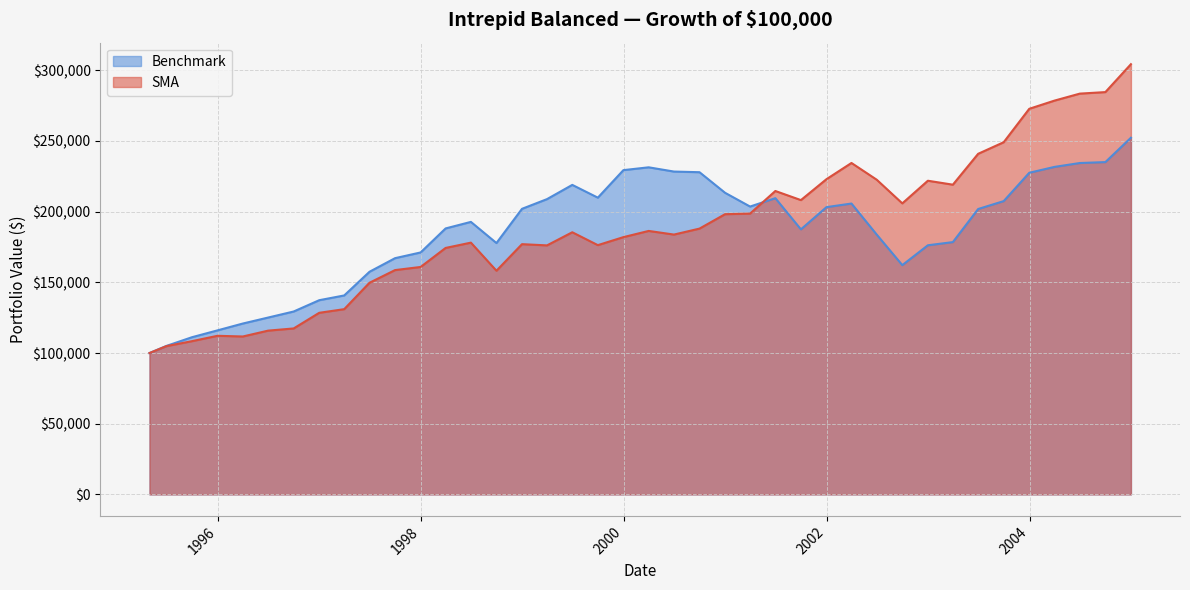

Is it true that SMA equals 390438.5 at 12/31/2002?

False